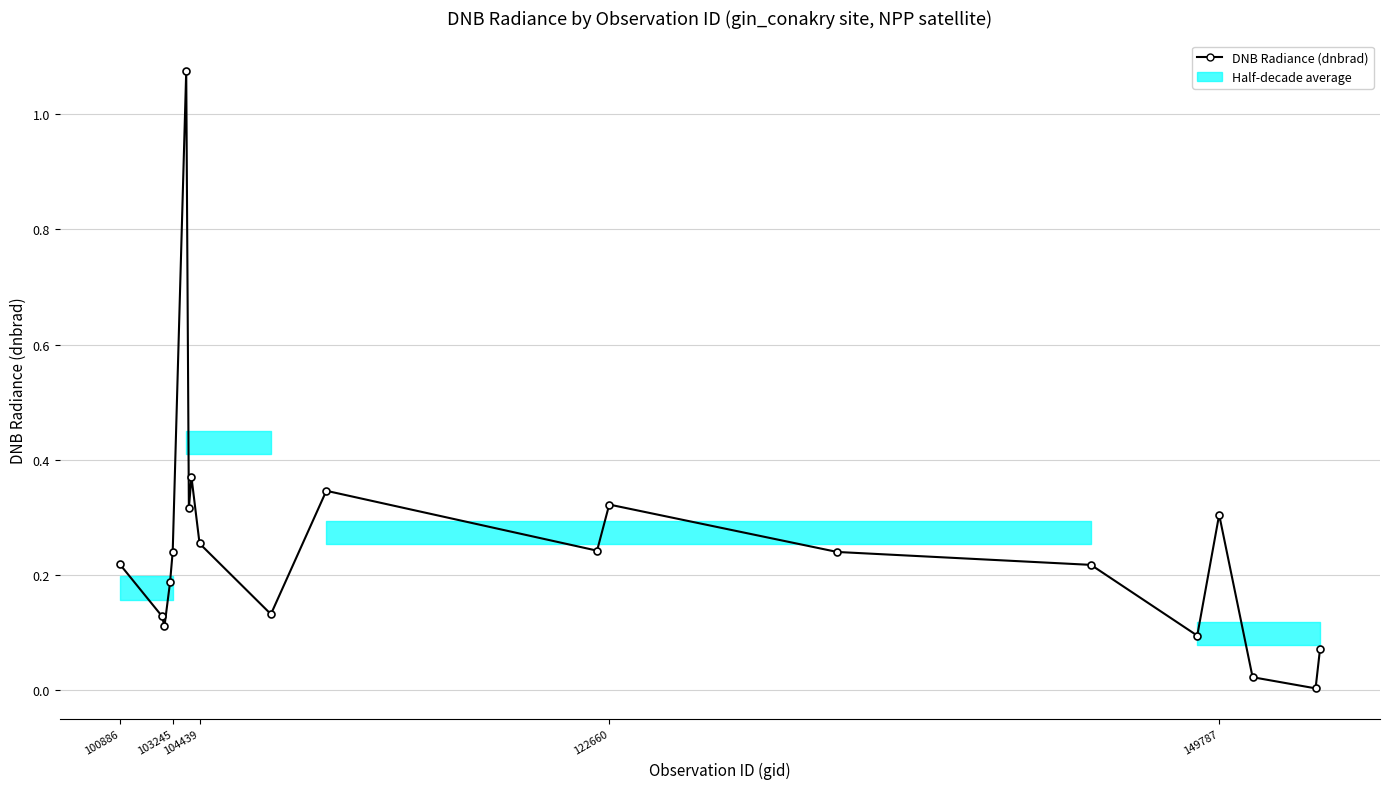

True or false: the data has more than 0 interior local peaks.

True